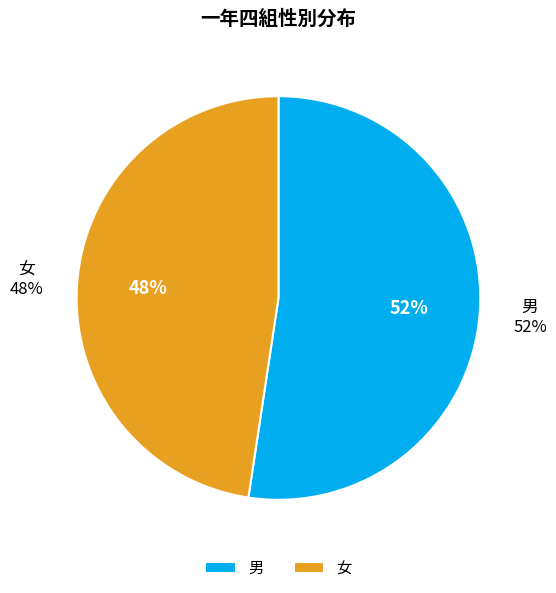

What is the ratio of the value at 女 to the value at 男?

0.9